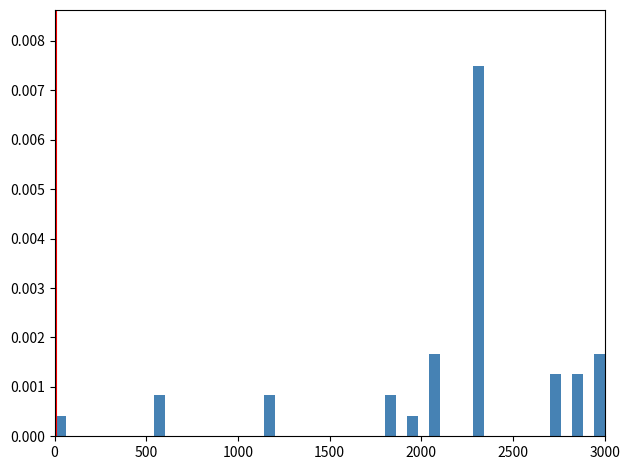

Around what value on the x-axis is the tallest bar? Give the approximate position of its centre, as read against the axis.

2300